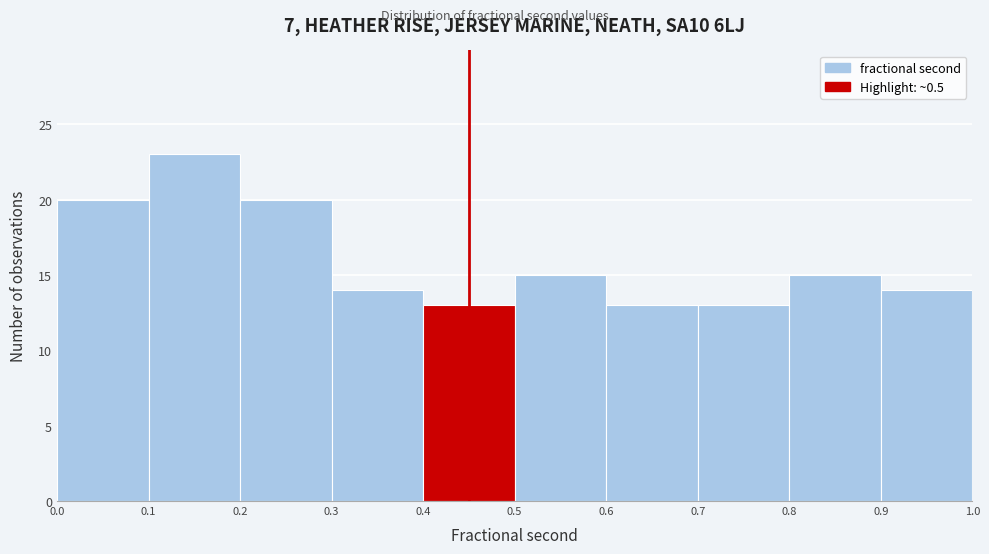

What is the height of the bar covering 0.3 to 0.4 on the x-axis? The values are not printed on the chart, so give them approximately, as read against the axis.

14